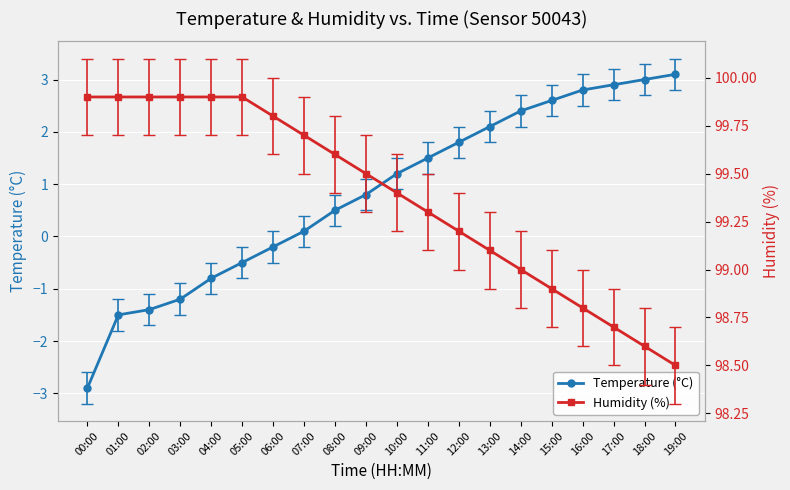

What is the minimum value for Temperature (°C)?

-2.9